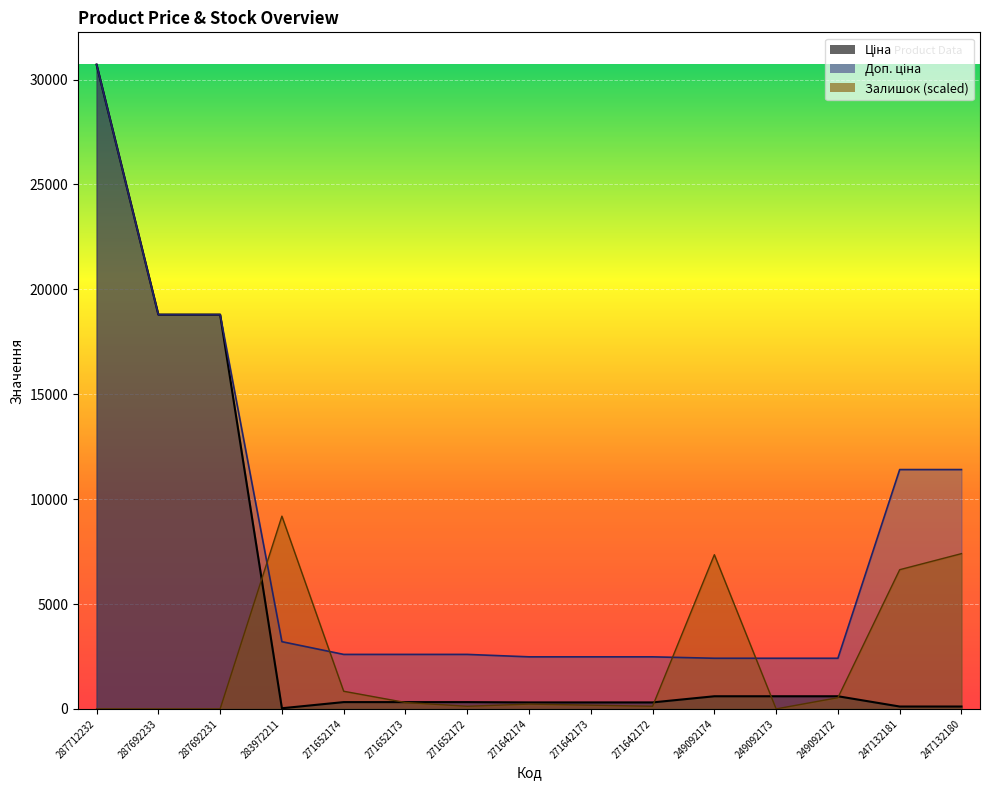

True or false: Залишок has more than 1 interior local peaks.

True